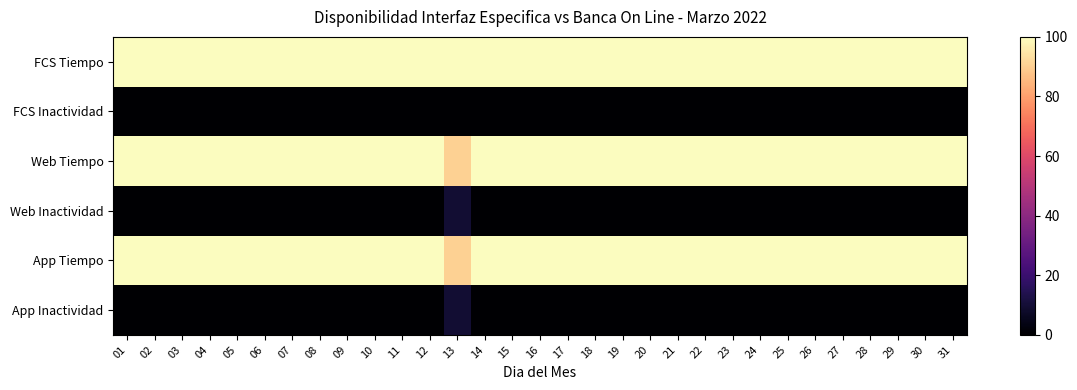

Rank the series by their maximum value, from lowest to highest.

FCS Inactividad, Web Inactividad, App Inactividad, FCS Tiempo, Web Tiempo, App Tiempo